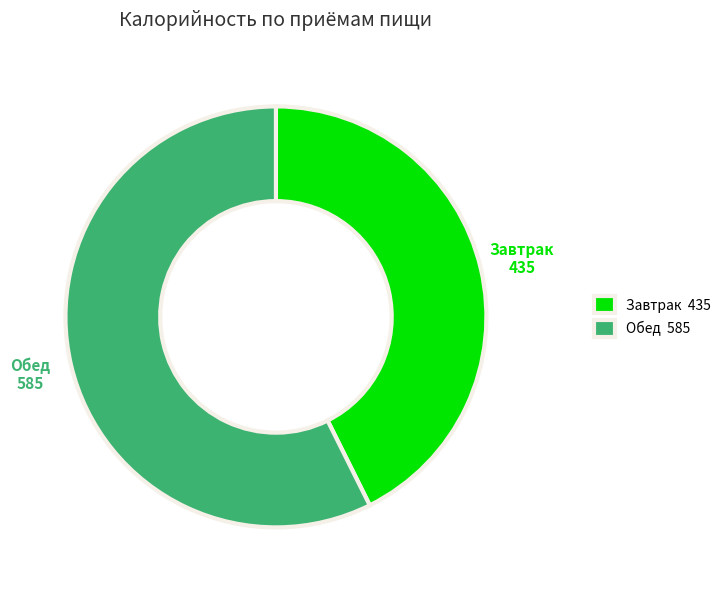

Do Завтрак and Обед together represent more than half of the pie?

Yes